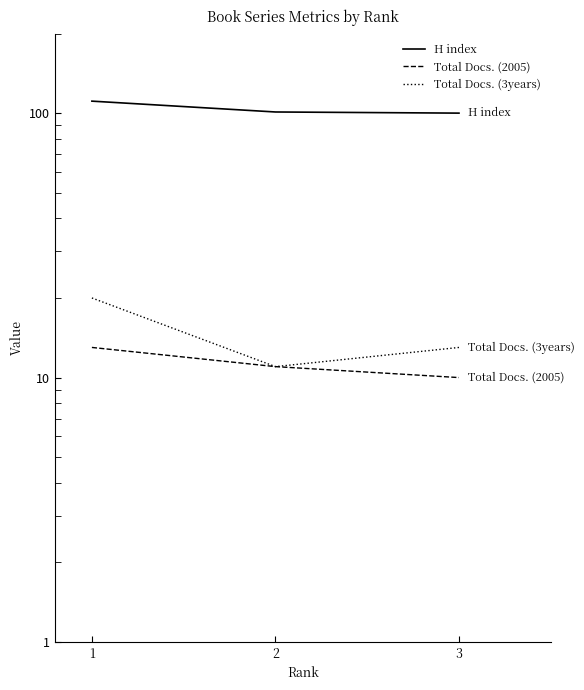

What is the lowest value of the H index series?

100